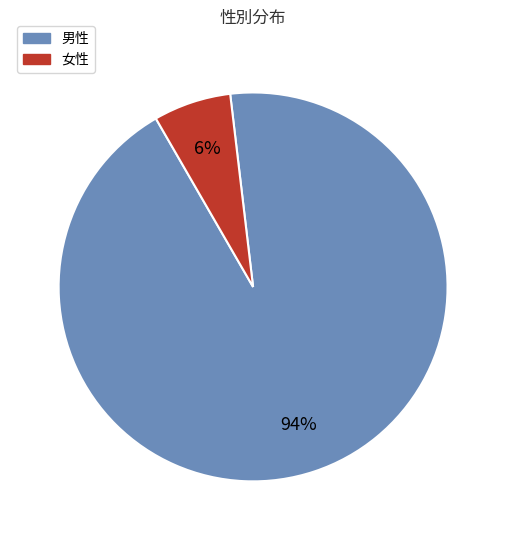

Is the sum of 女性 and 男性 greater than half?

Yes